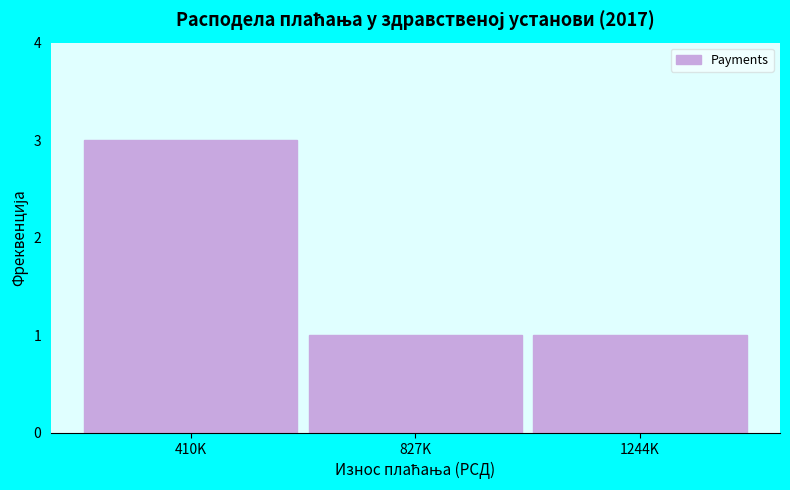

Reading right to left, what are all the values shown in this chart?

1	1	3